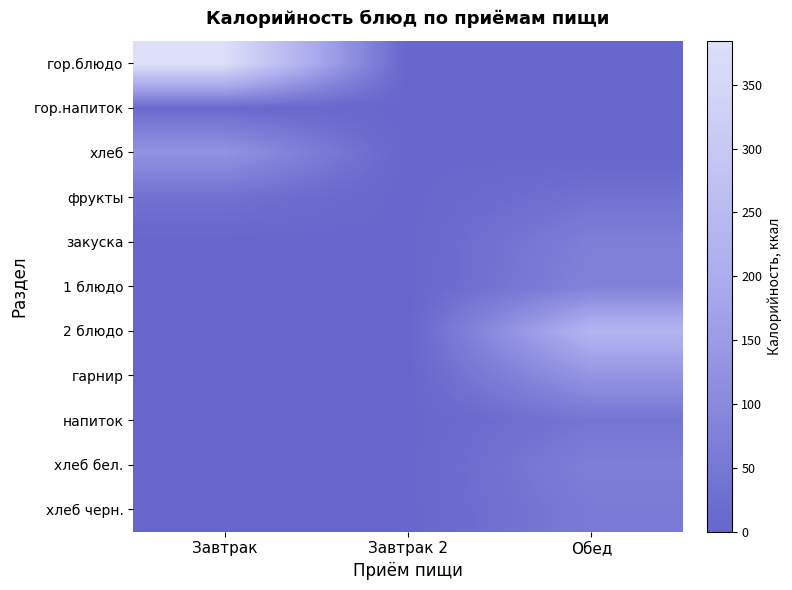

List the series in order of their peak value, highest first.

гор.блюдо, 2 блюдо, гарнир, хлеб, 1 блюдо, закуска, хлеб бел., хлеб черн., напиток, фрукты, гор.напиток